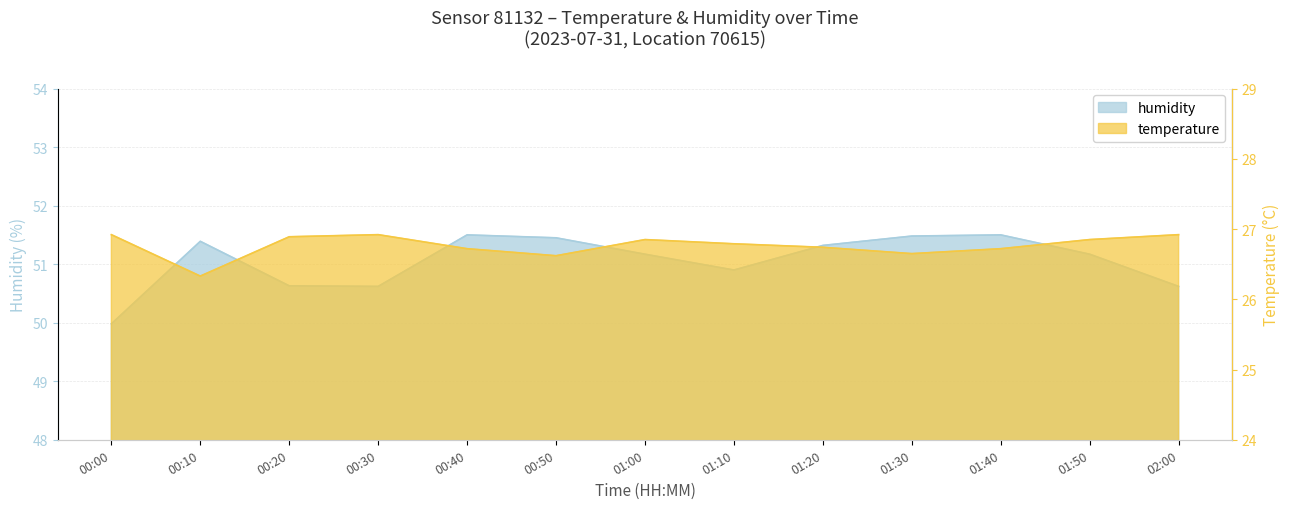

How many distinct data groups are displayed?

2